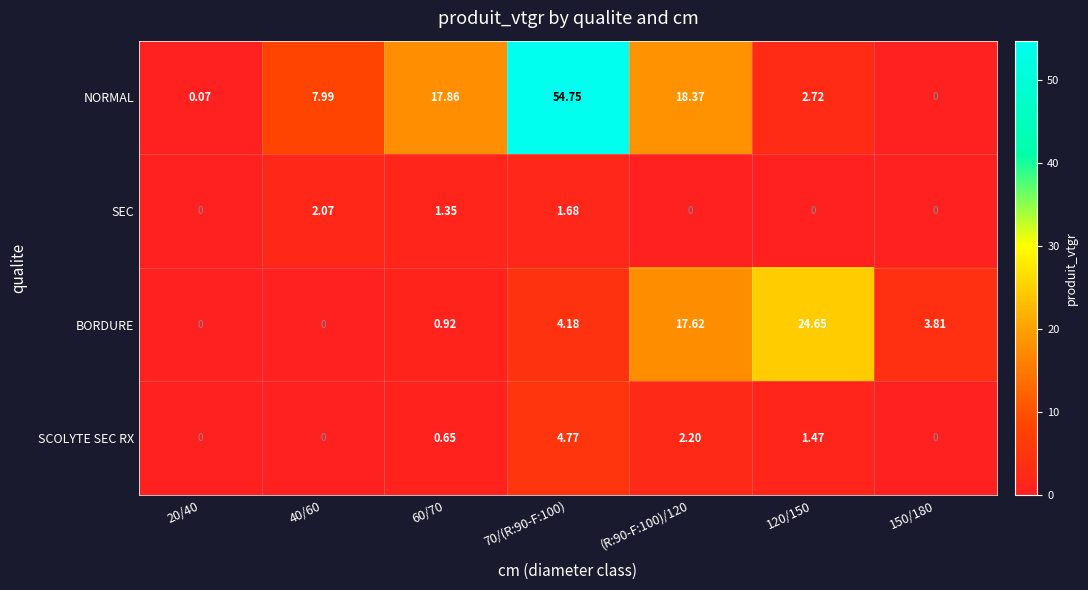

Is the value of NORMAL at 20/40 greater than the value of SCOLYTE SEC RX at 20/40?

Yes